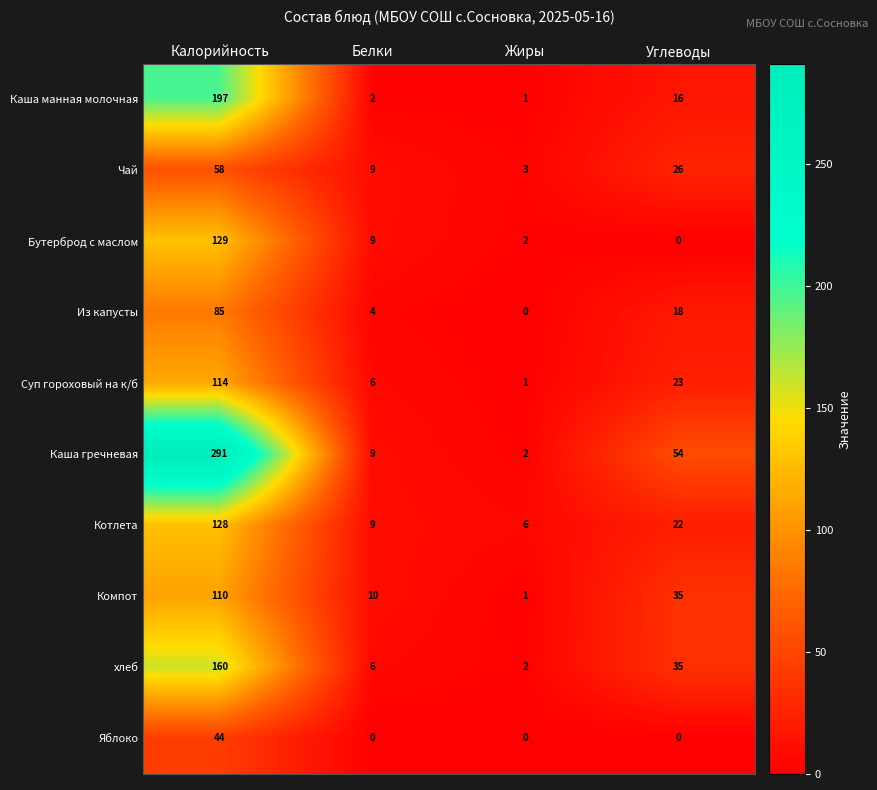

The value of Суп гороховый на к/б at Белки is 10. True or false?

False